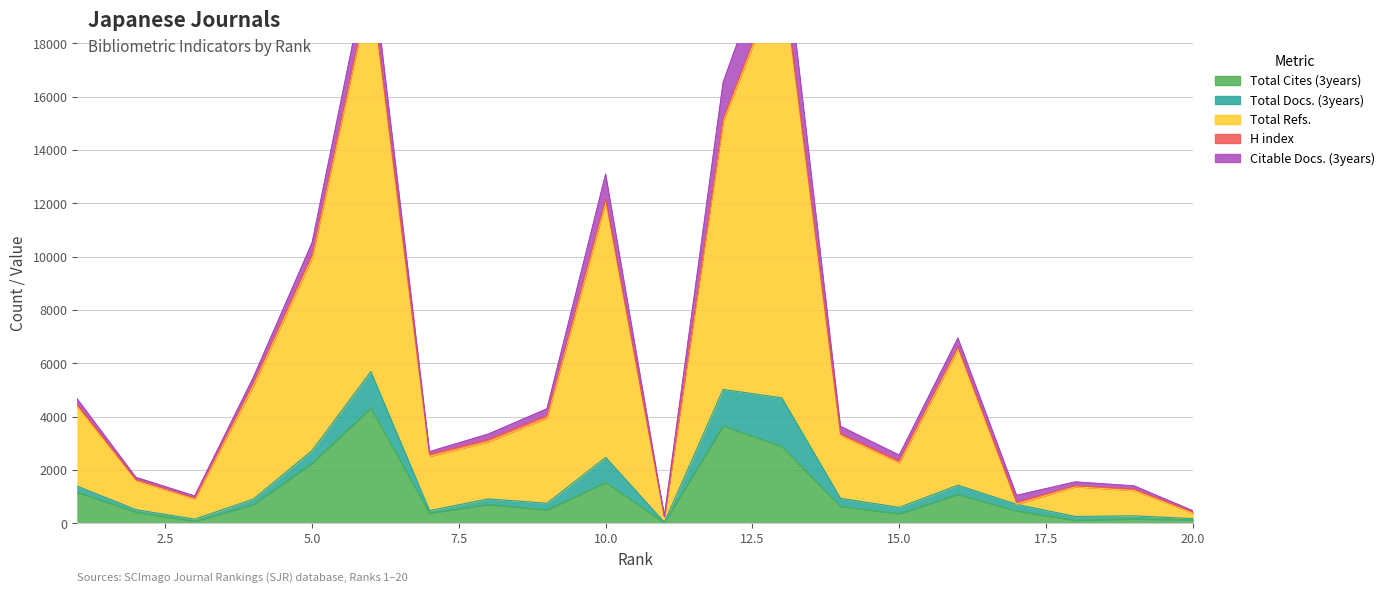

Reading left to right, list all the values displayed in this chart.

Total Cites (3years): 1=1164	2=415	3=76	4=702	5=2248	6=4318	7=379	8=702	9=502	10=1530	11=23	12=3649	13=2880	14=630	15=358	16=1083	17=462	18=112	19=162	20=129
Total Docs. (3years): 1=227	2=95	3=79	4=206	5=482	6=1373	7=97	8=211	9=250	10=942	11=14	12=1369	13=1825	14=307	15=239	16=345	17=250	18=143	19=119	20=47
Total Refs.: 1=2969	2=1083	3=760	4=4243	5=7218	6=14462	7=2030	8=2140	9=3194	10=9560	11=187	12=10036	13=15990	14=2354	15=1658	16=5104	17=0	18=1116	19=946	20=204
H index: 1=99	2=45	3=31	4=120	5=133	6=125	7=87	8=91	9=103	10=132	11=25	12=110	13=143	14=66	15=93	16=84	17=86	18=38	19=58	20=47
Citable Docs. (3years): 1=202	2=84	3=79	4=205	5=442	6=1047	7=93	8=201	9=244	10=932	11=14	12=1363	13=1805	14=277	15=208	16=329	17=250	18=143	19=118	20=46